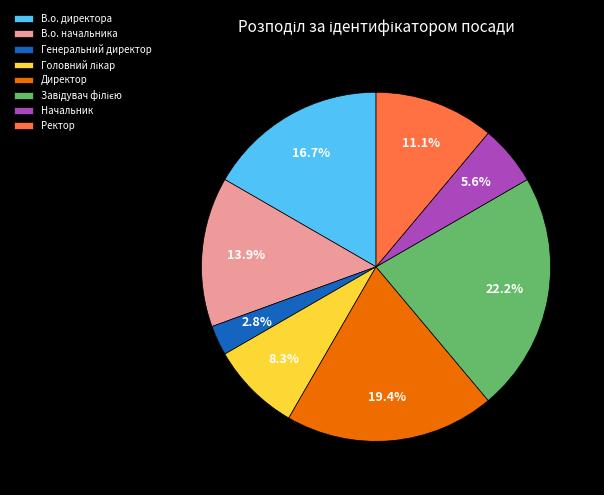

Is it true that Директор is 26% of the pie?

False